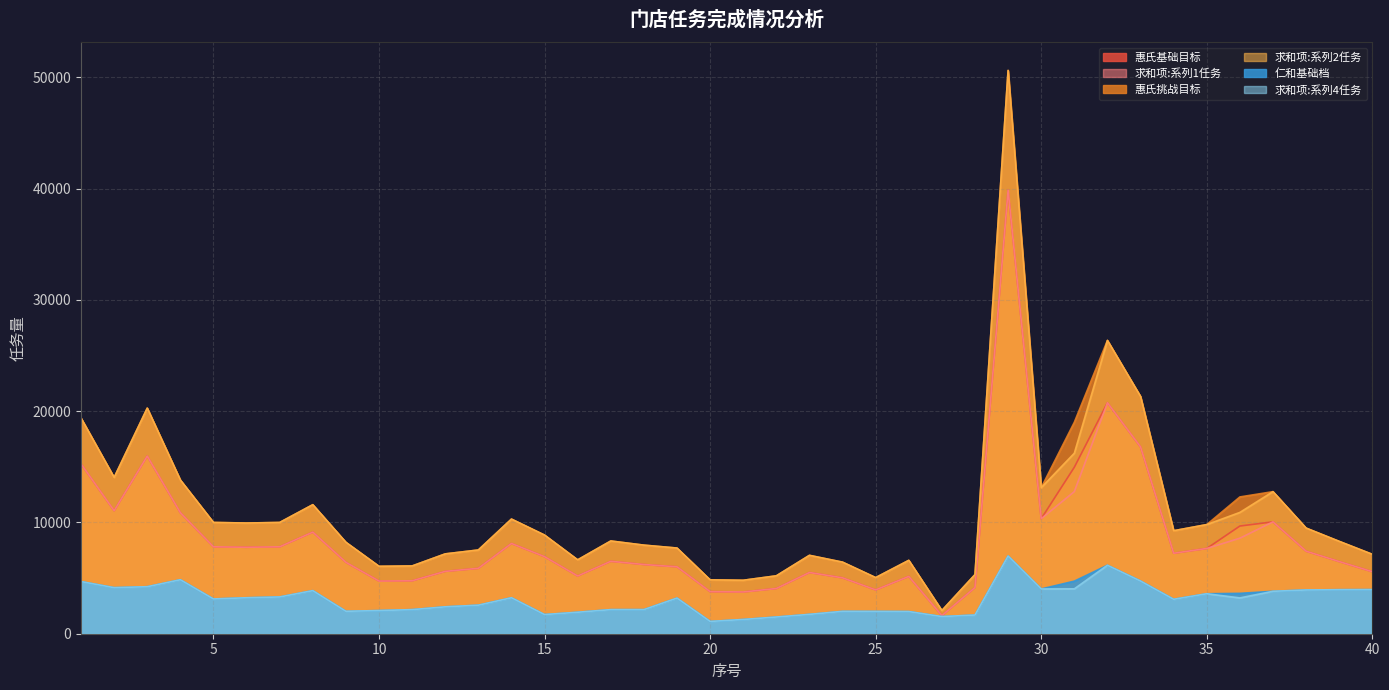

True or false: 求和项:系列2任务 and 仁和基础档 cross at least once.

False